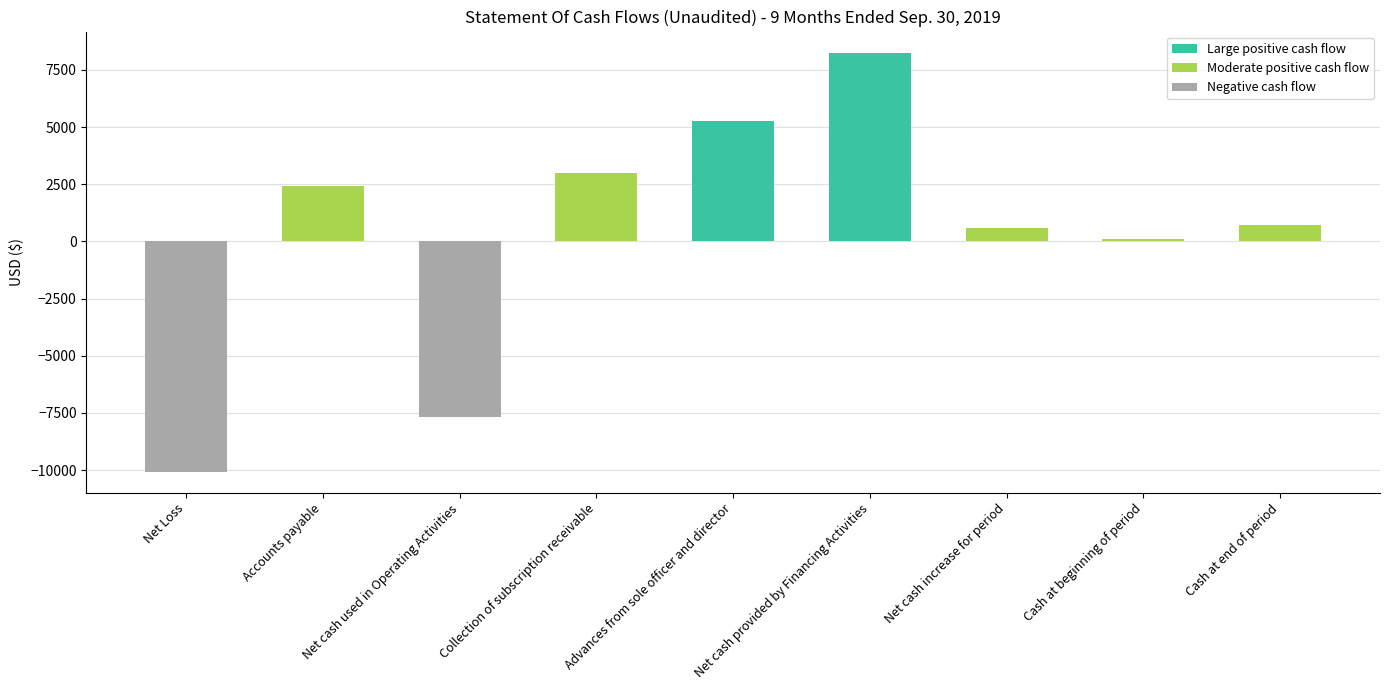

Where is the data nearest to the value -906?

Cash at beginning of period